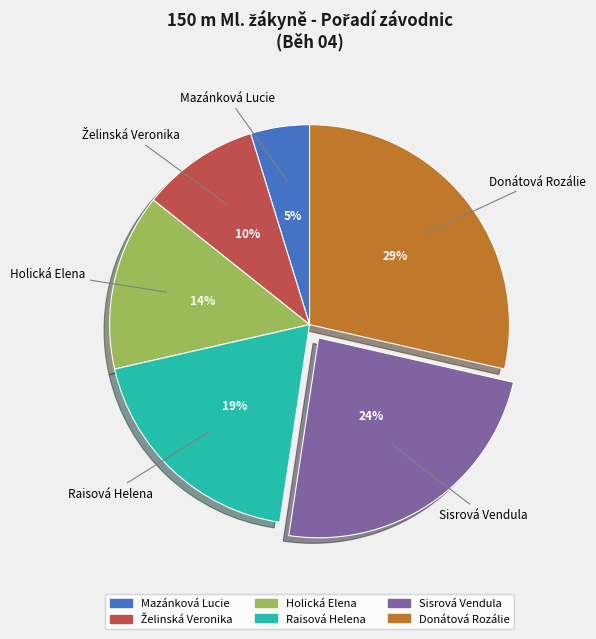

Combined, do Mazánková Lucie and Holická Elena account for over 50%?

No